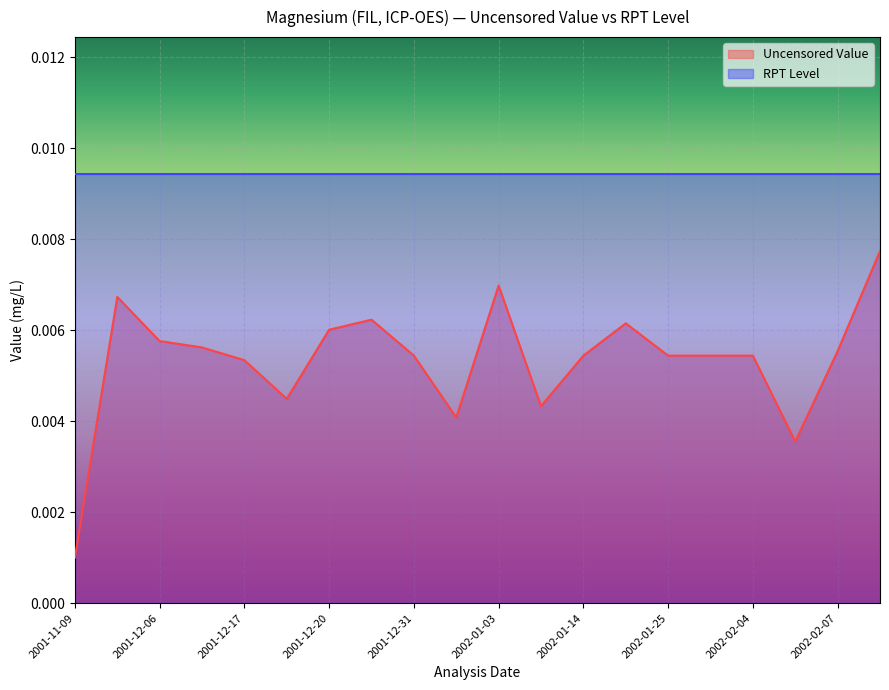

Which series has the widest spread of values?

Uncensored Value